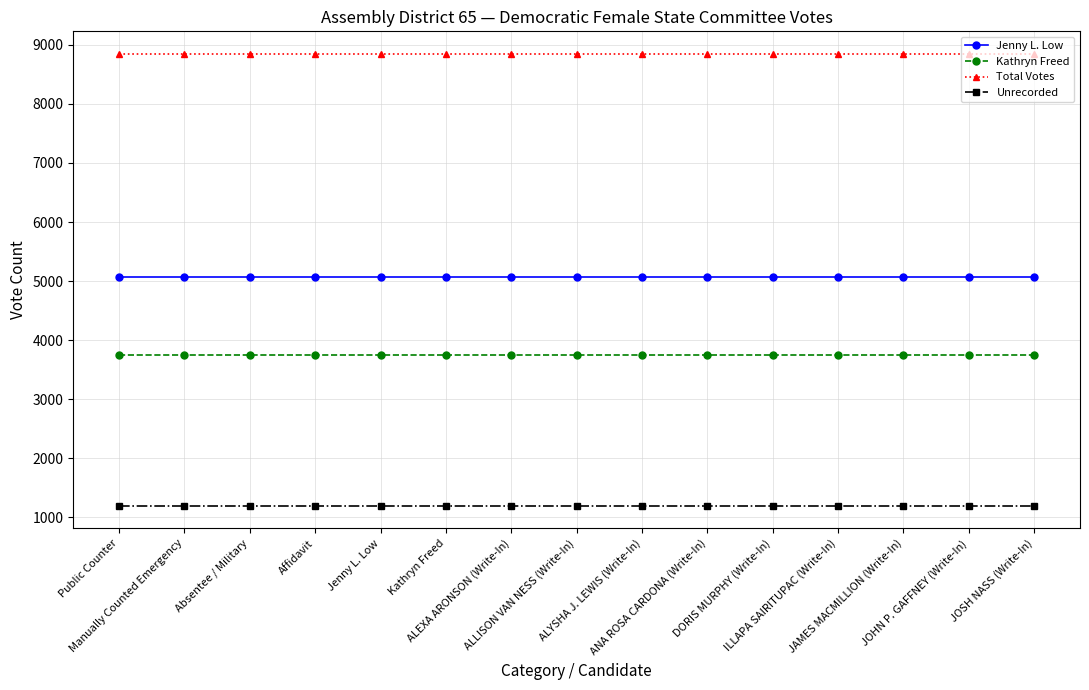

Is the value of Kathryn Freed at JOHN P. GAFFNEY (Write-In) greater than the value of Total Votes at Affidavit?

No